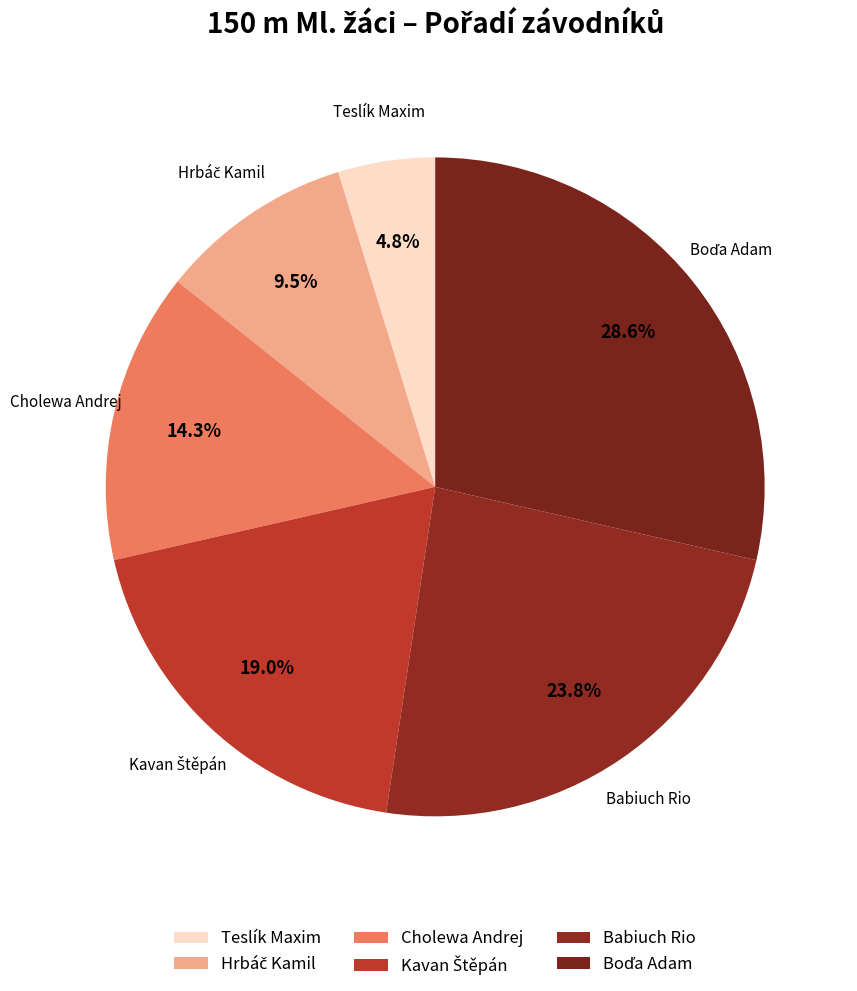

How many slices are in this pie chart?

6